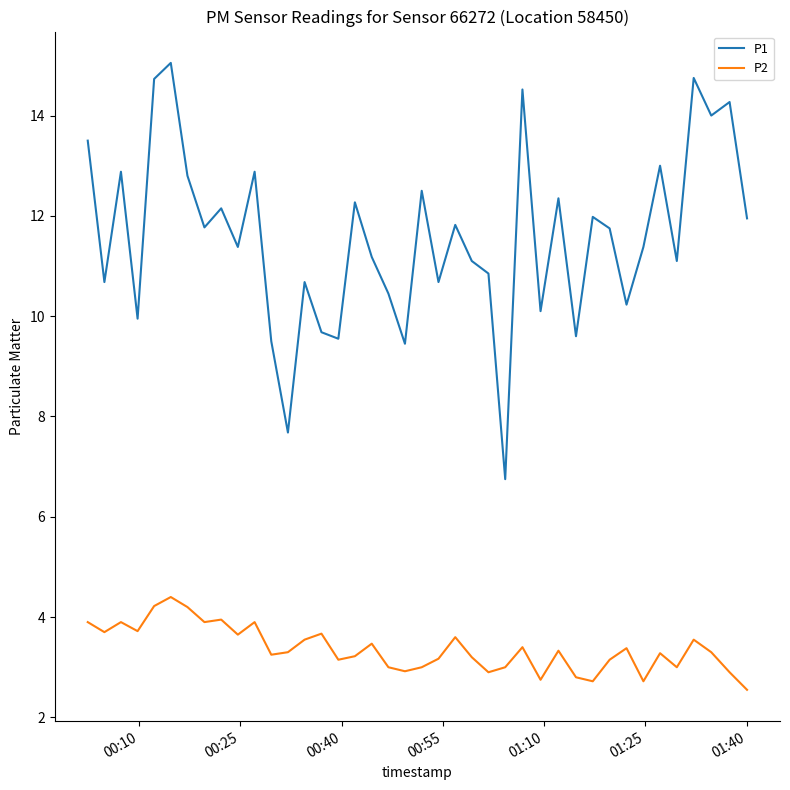

Which series has the largest range (max minus min)?

P1